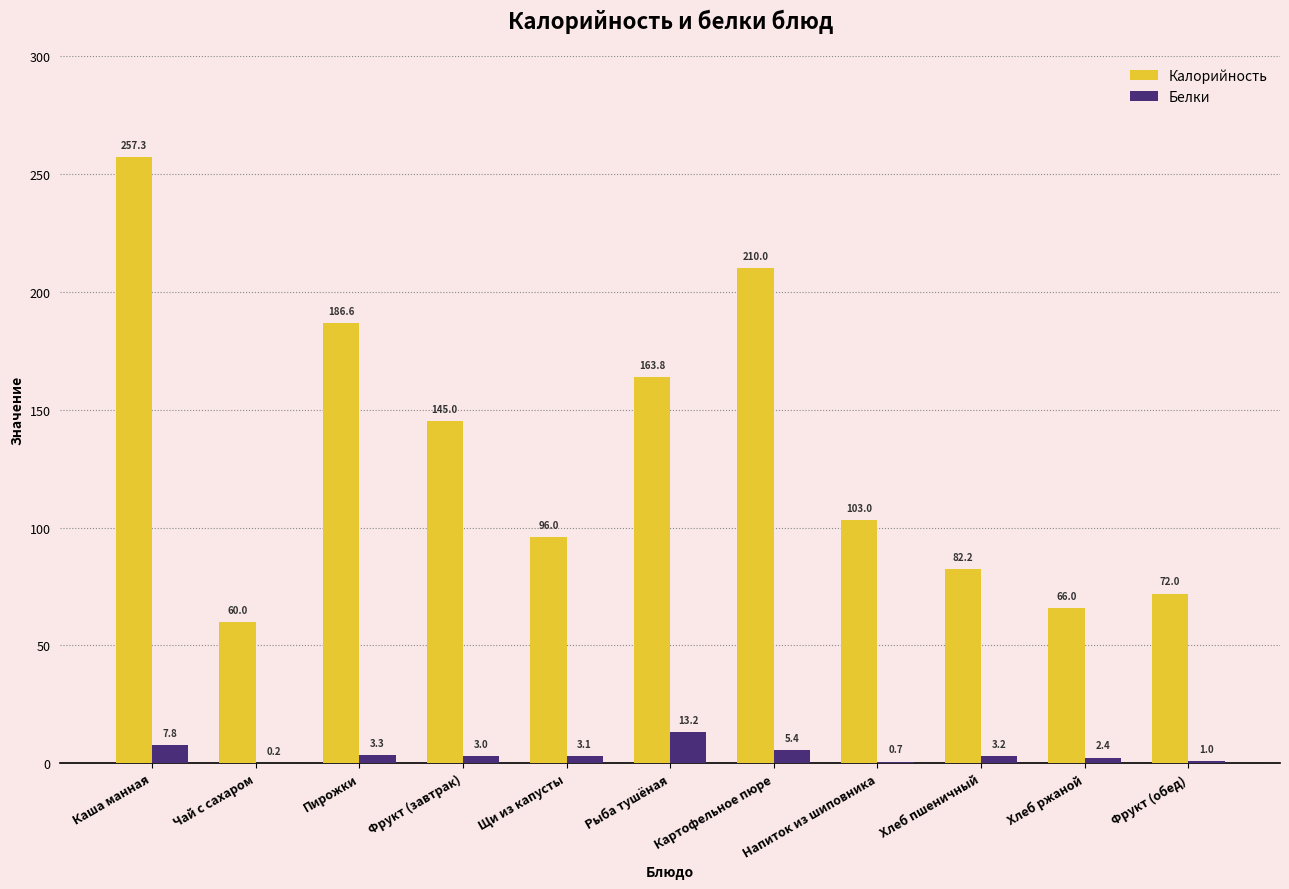

Reading left to right, what are all the values shown in this chart?

Калорийность: Каша манная=257.3	Чай с сахаром=60.0	Пирожки=186.6	Фрукт (завтрак)=145.0	Щи из капусты=96.0	Рыба тушёная=163.8	Картофельное пюре=210.0	Напиток из шиповника=103.0	Хлеб пшеничный=82.2	Хлеб ржаной=66.0	Фрукт (обед)=72.0
Белки: Каша манная=7.8	Чай с сахаром=0.2	Пирожки=3.3	Фрукт (завтрак)=3.0	Щи из капусты=3.1	Рыба тушёная=13.2	Картофельное пюре=5.4	Напиток из шиповника=0.7	Хлеб пшеничный=3.2	Хлеб ржаной=2.4	Фрукт (обед)=1.0